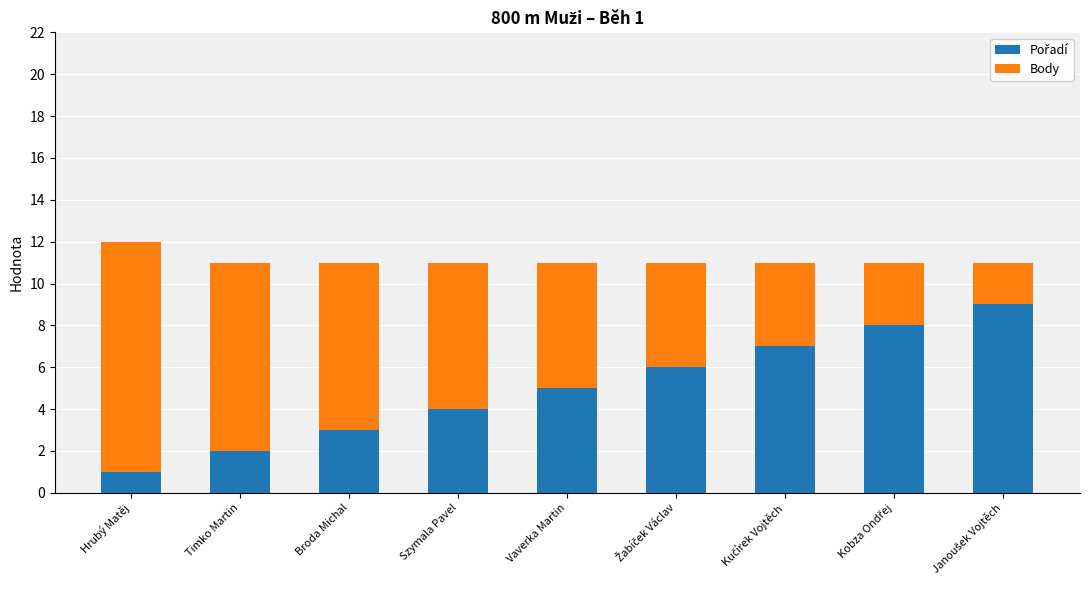

At which category is the sum across all series the highest?

Hrubý Matěj